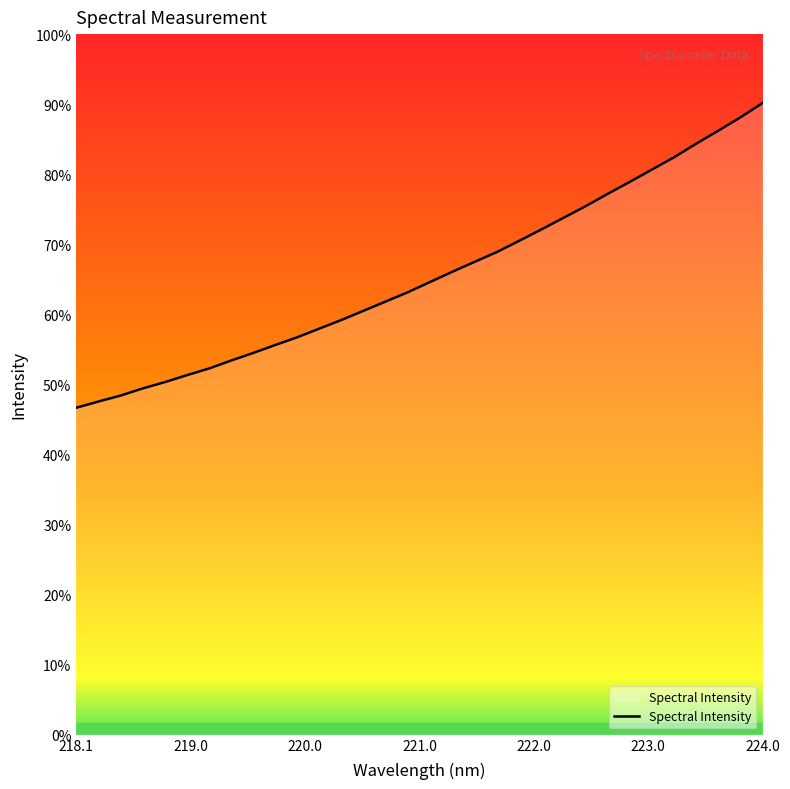

Is this an area chart (filled region under the line)?

Yes